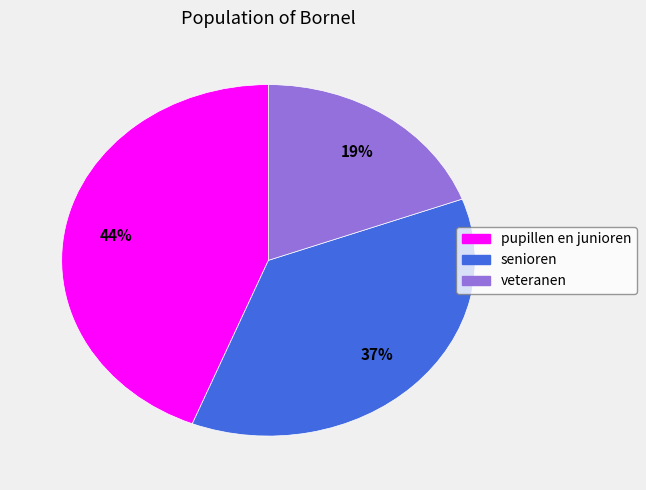

Do veteranen and senioren together represent more than half of the pie?

Yes